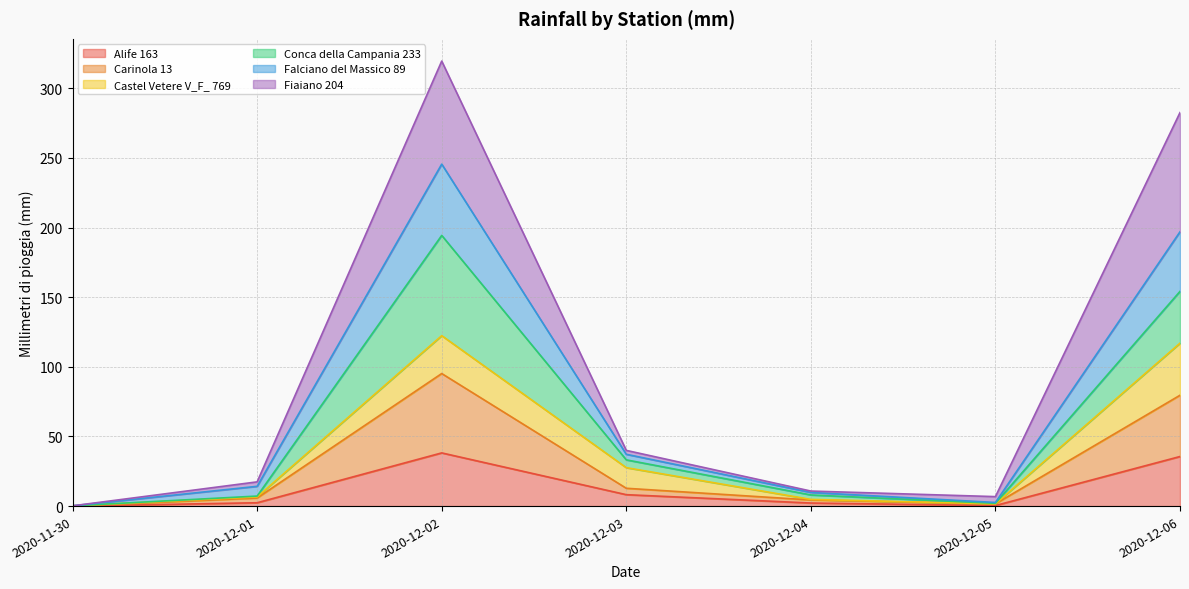

At how many categories does at least one series exceed 217?

2